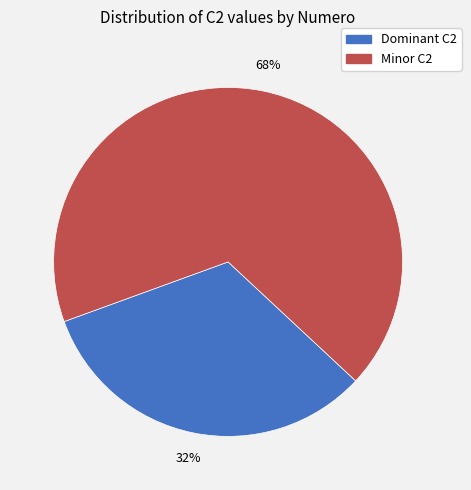

To the nearest percent, what is the average slice percentage?

50%